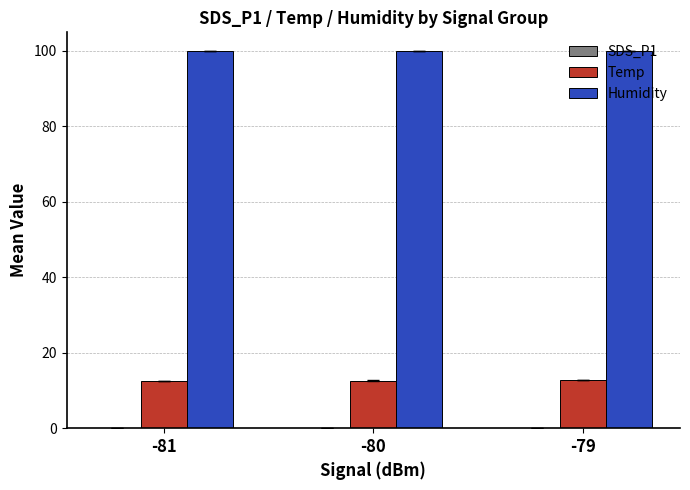

What is the sum of all Temp values?

37.9